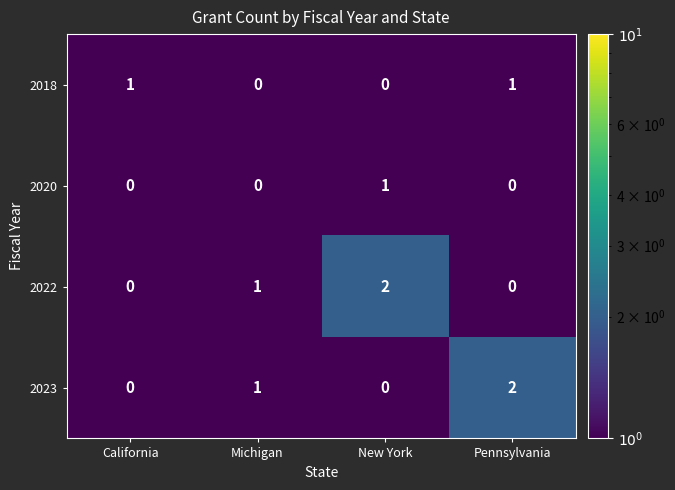

At how many categories does at least one series exceed 0?

4